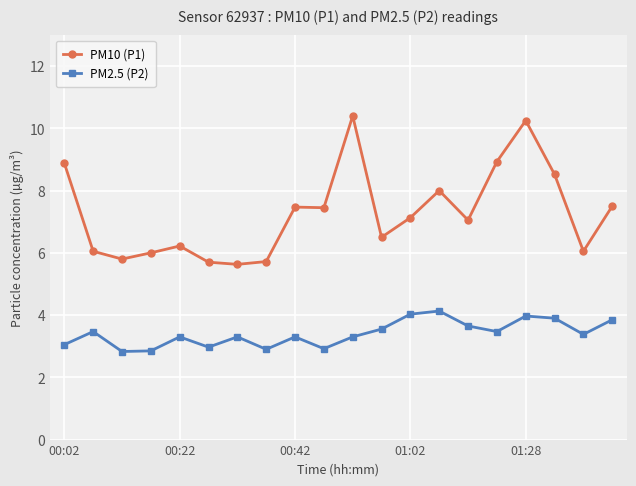

True or false: PM10 (P1) has more than 1 interior local peaks.

True